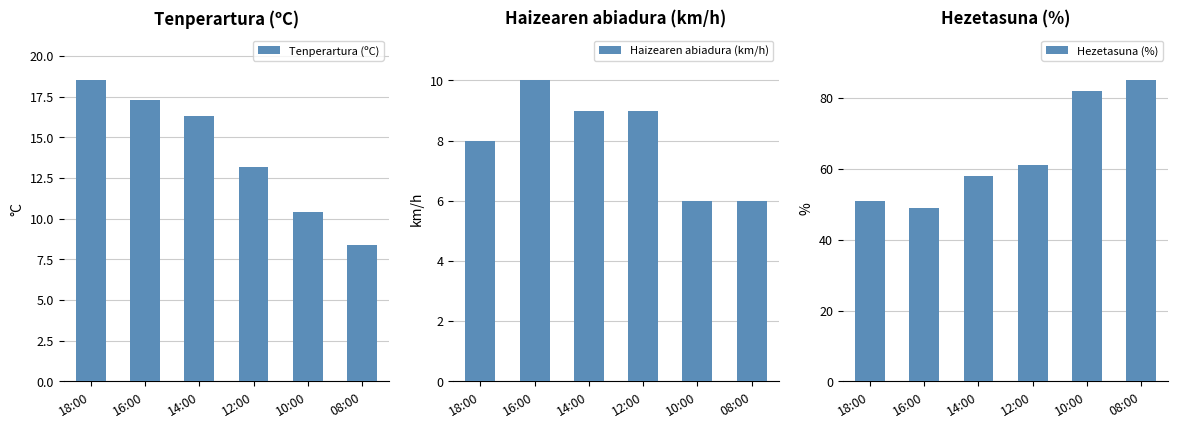

What is the sum of the Tenperartura (ºC) values at 10:00 and 18:00?

28.9